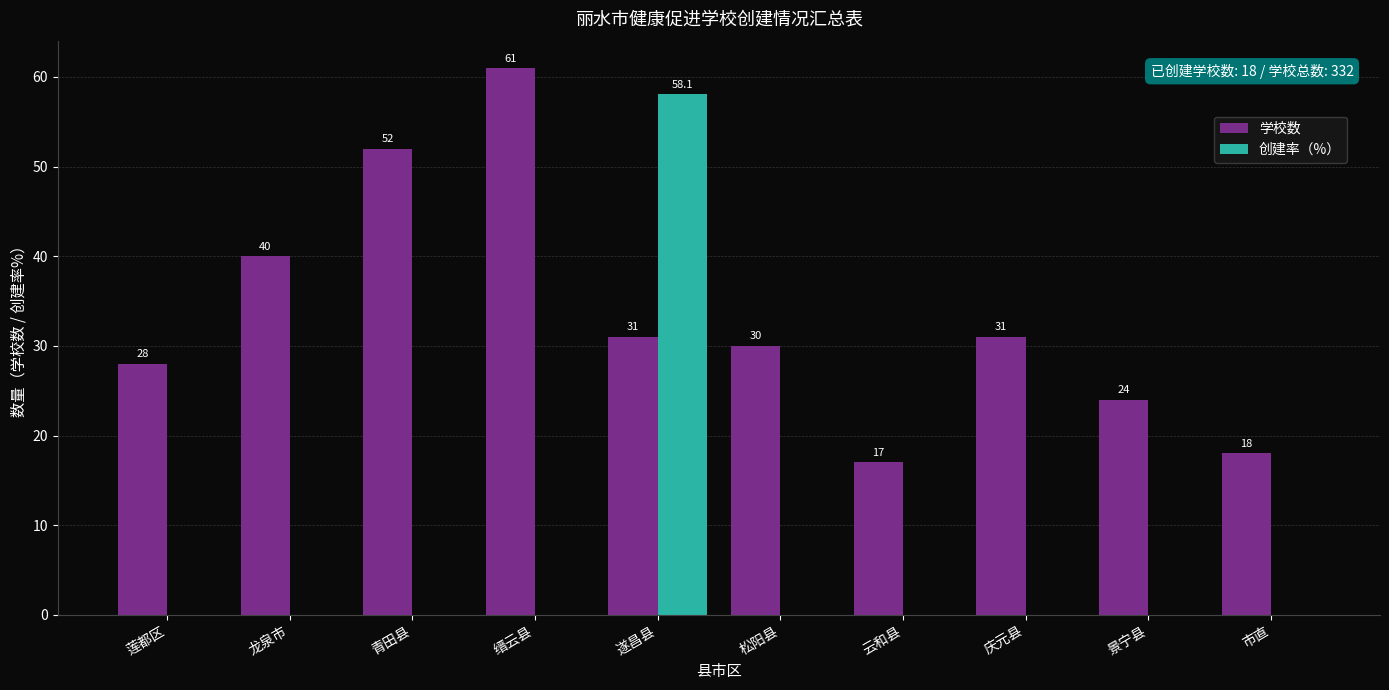

Where does the 学校数 series first go above 31?

龙泉市